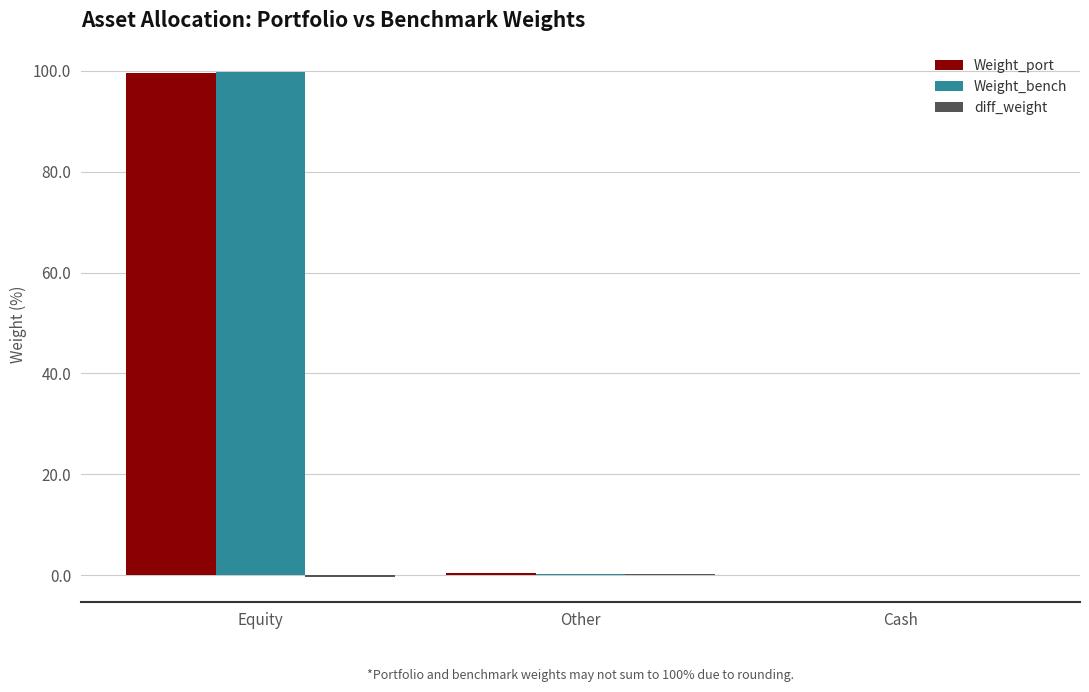

Between Equity and Cash, which series saw the biggest shift?

Weight_bench